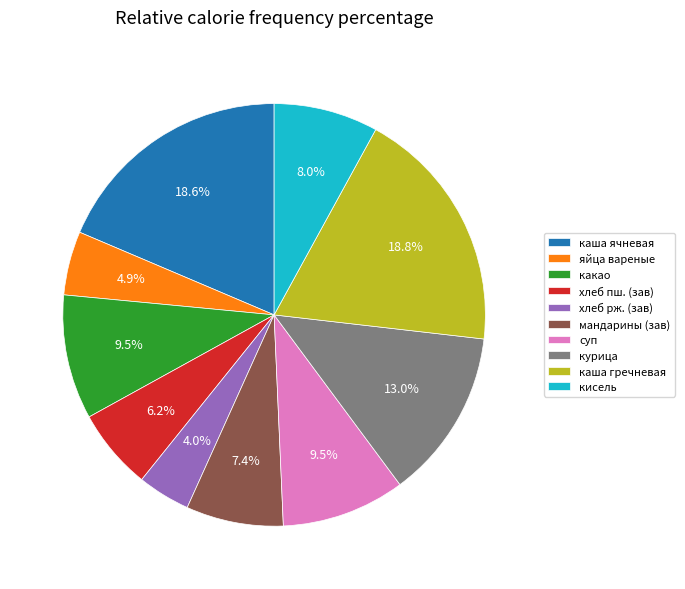

How much of the chart is everything except яйца вареные?

95.1%